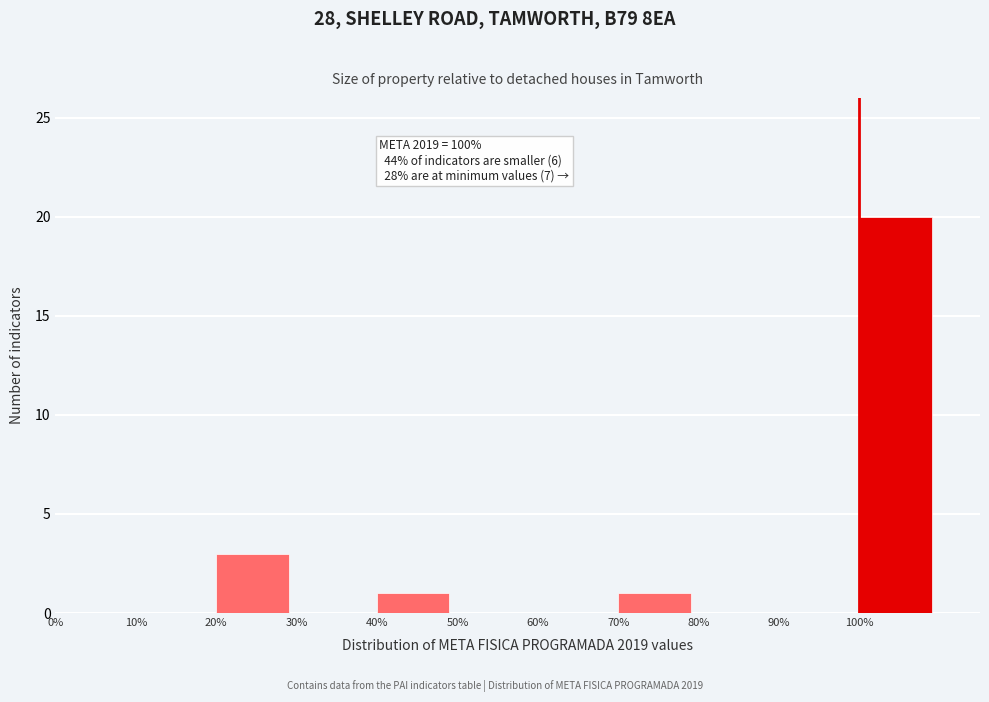

Over which range of the x-axis is the bar tallest?

100 to 110